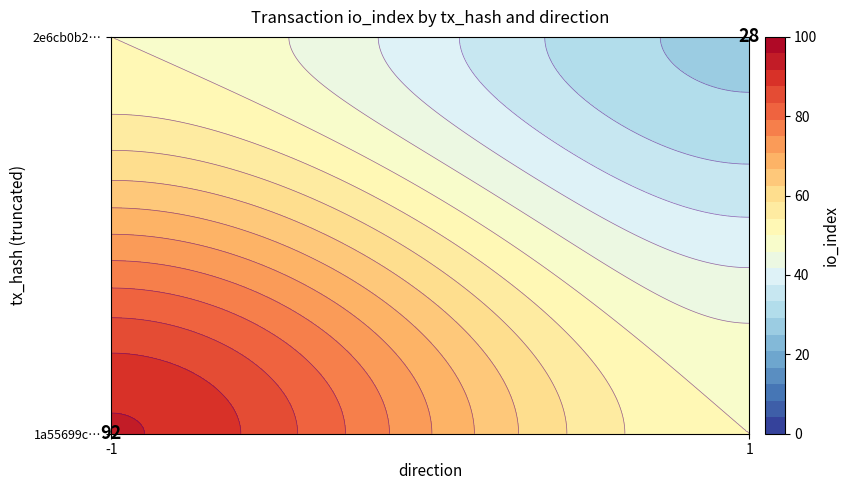

Is it true that 2e6cb0b24ef5b5e470a1fddceba36beac48264b equals 43 at io_index?

False